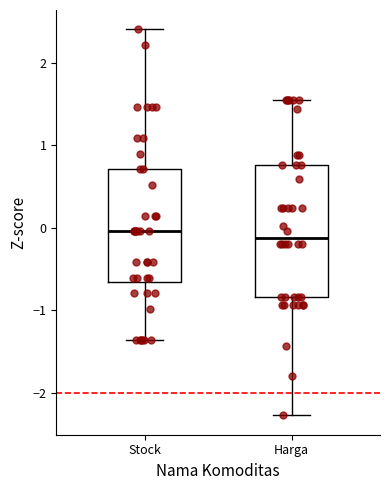

Reading left to right, transcribe this box plot: for each box, give where its median line is, the range the box spans, and where its two whiskers end, as read against the y-axis. The values are not printed on the chart, so give them approximately, as read against the axis.

Stock: median 0.0, box -0.7 to 0.7, whiskers -1.4 to 2.4
Harga: median -0.1, box -0.8 to 0.8, whiskers -2.3 to 1.6